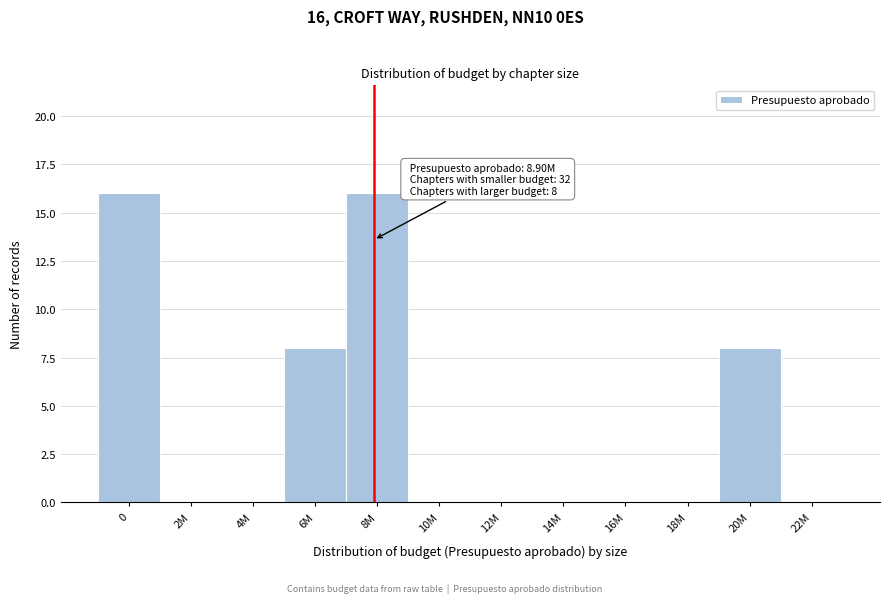

Reading right to left, extract all data points from this chart.

22M=0	20M=8	18M=0	16M=0	14M=0	12M=0	10M=0	8M=16	6M=8	4M=0	2M=0	0=16